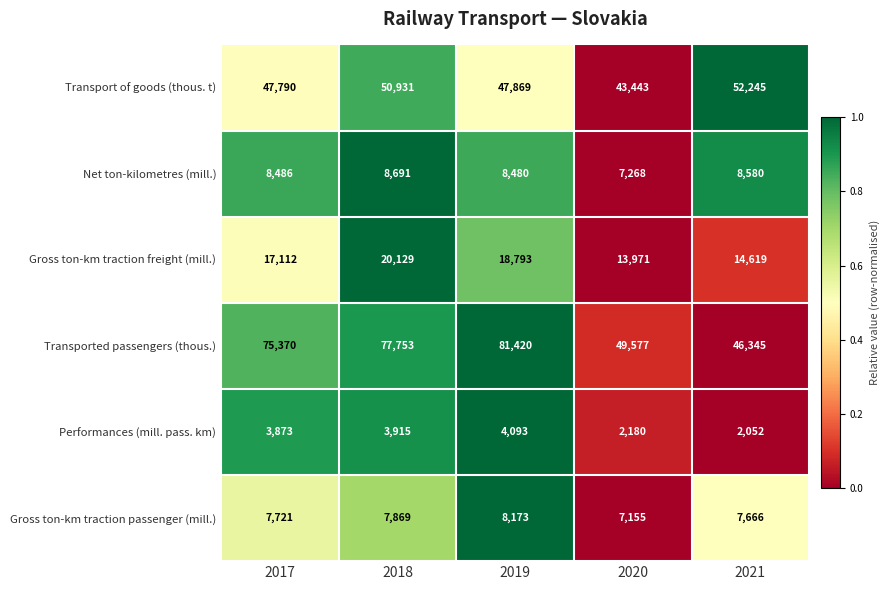

Which series has the largest range (max minus min)?

Transported passengers (thous.)